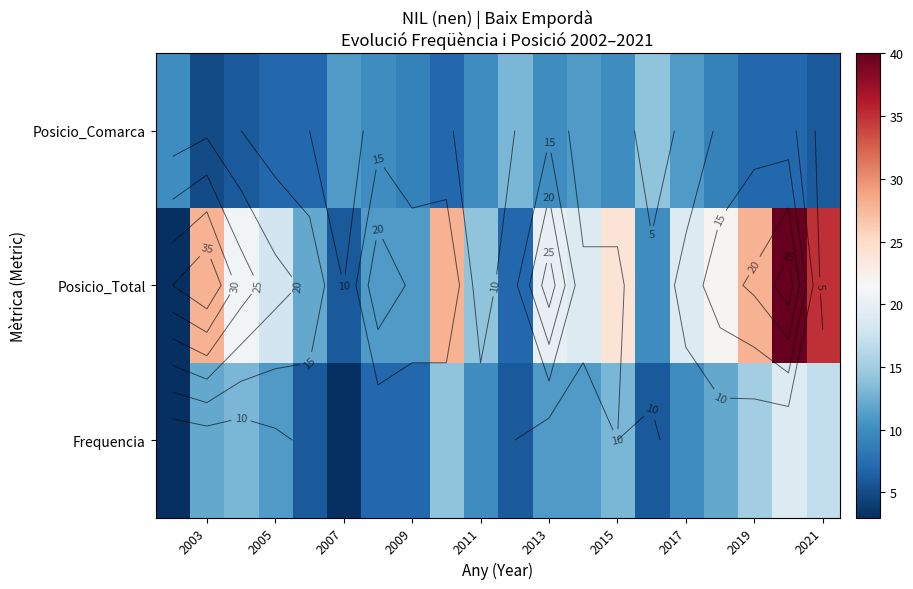

Which series has the widest spread of values?

Posicio_Total